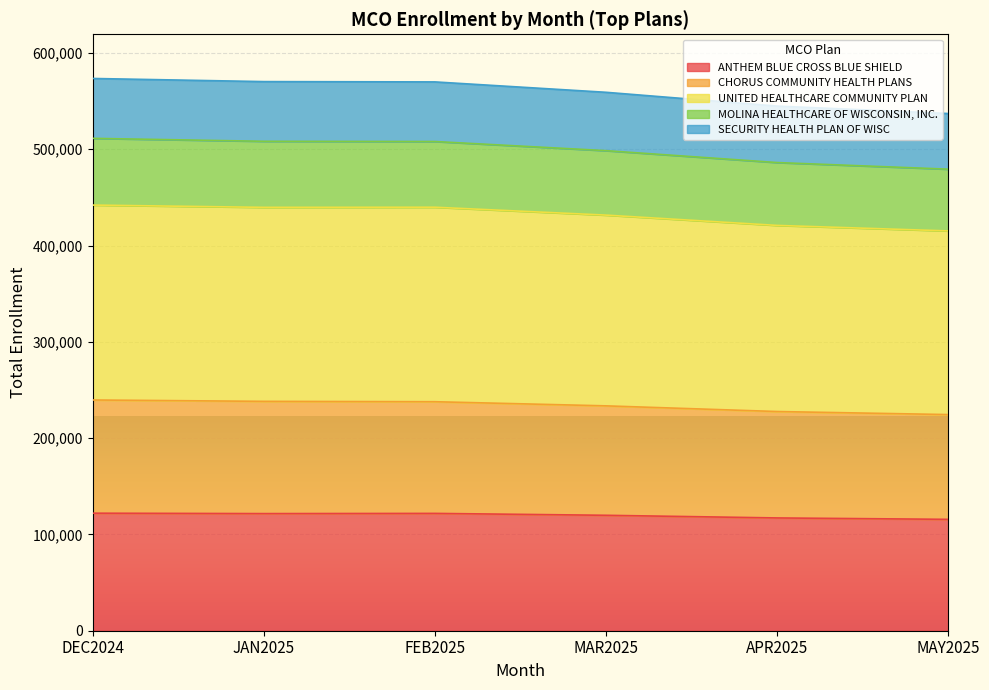

What is the label of the 6th point from the left?

MAY2025